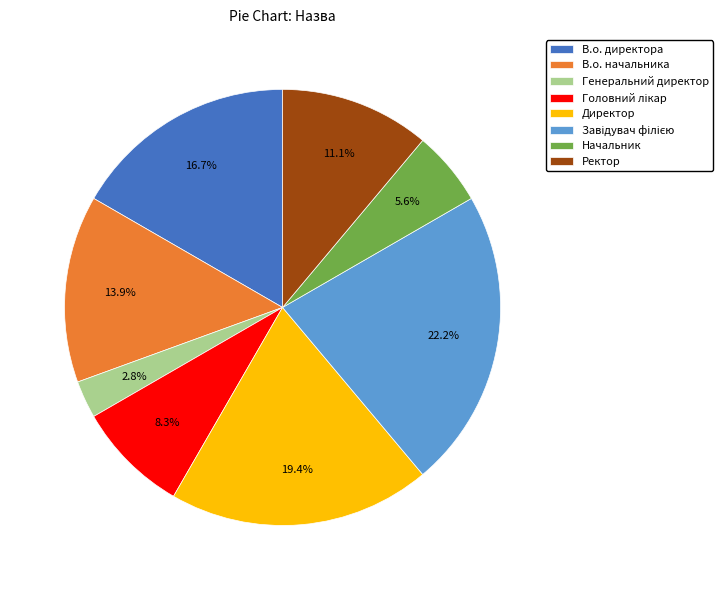

Does Ректор account for over 50% of the chart?

No